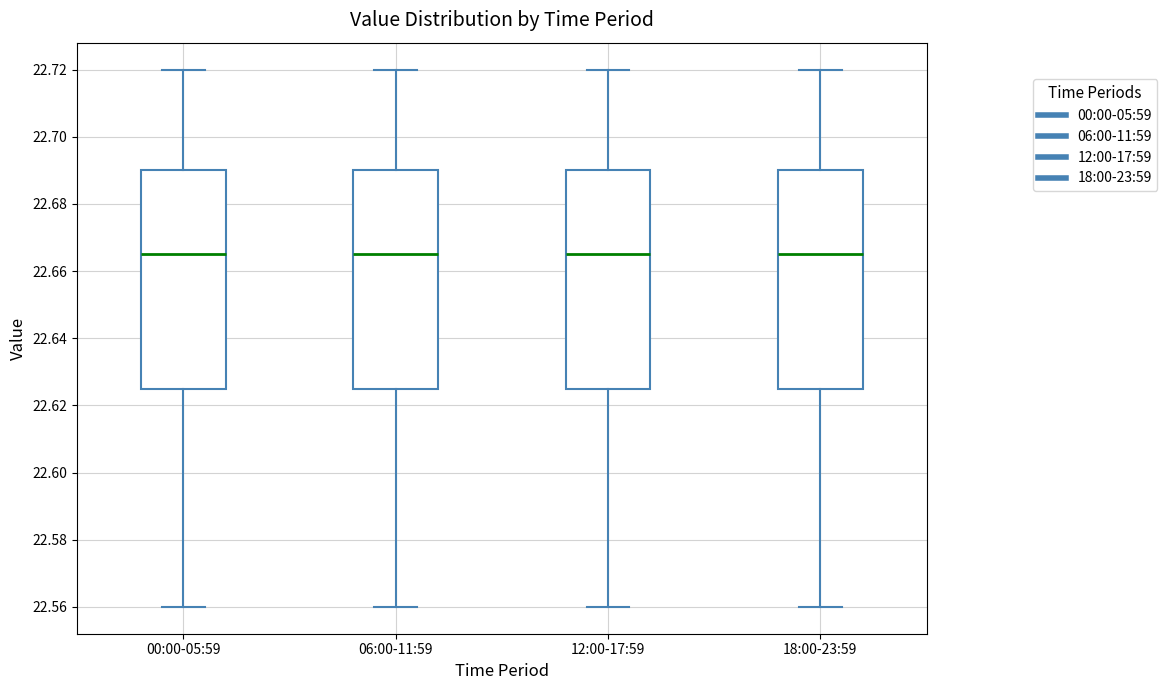

Where is the lower edge of the box for 18:00-23:59 on the y-axis? The values are not printed on the chart, so give them approximately, as read against the axis.

22.626